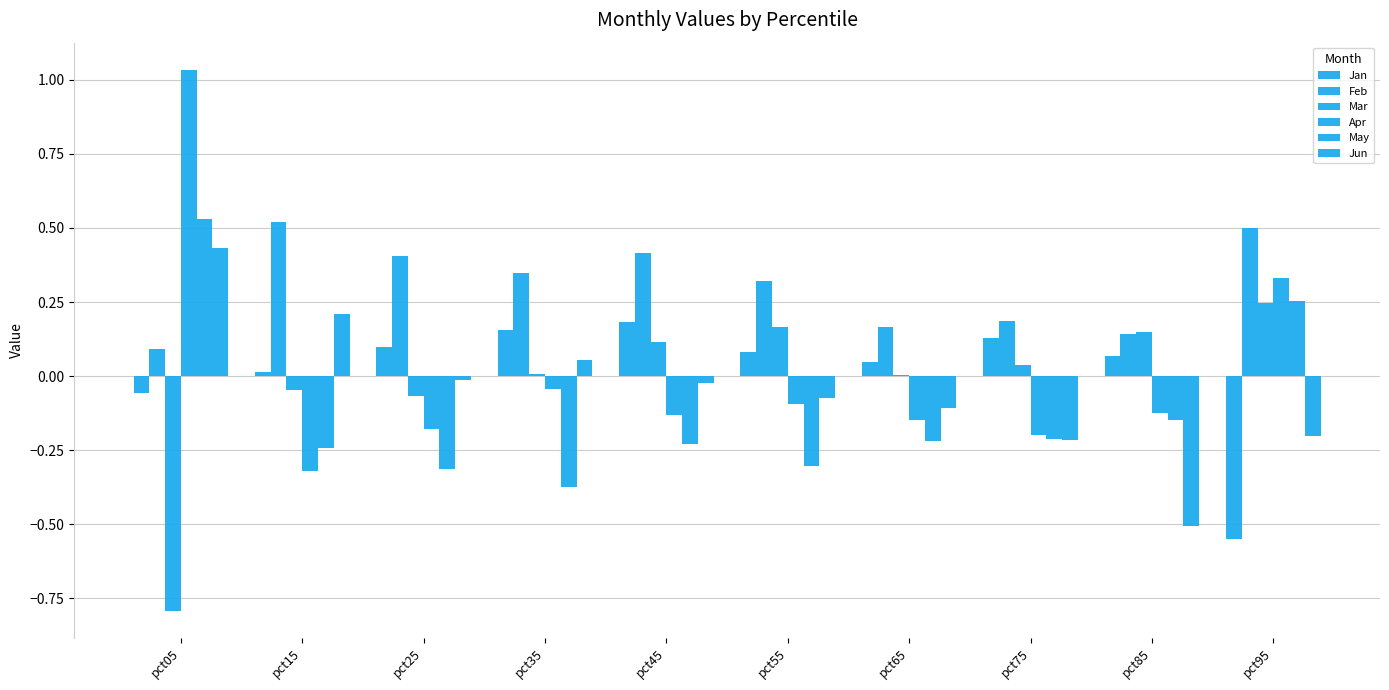

Is it true that Jan equals 0.1 at pct65?

False